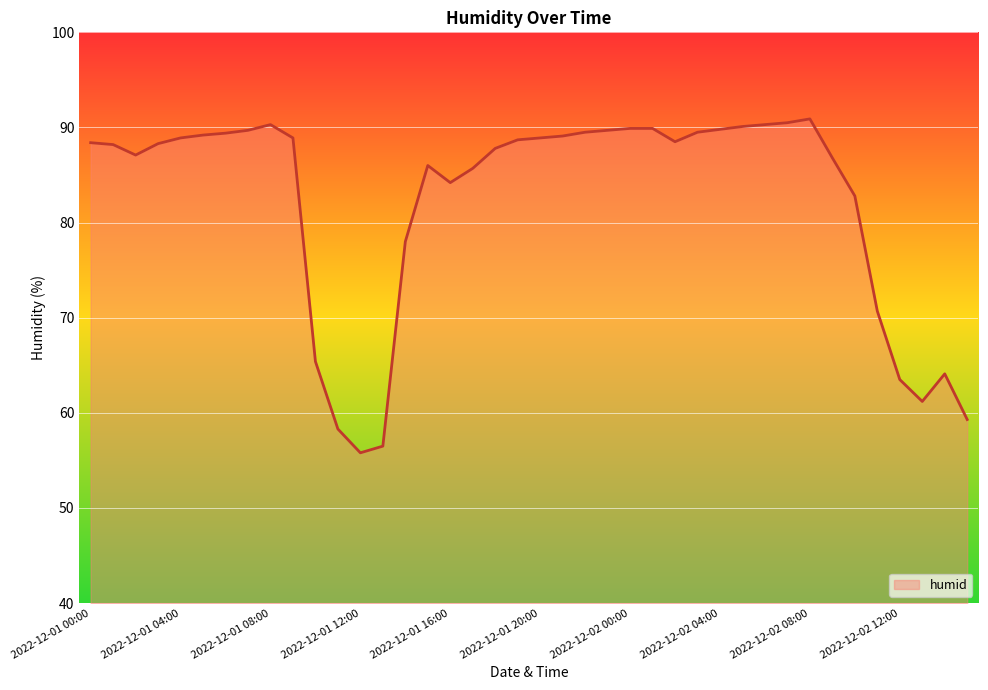

What is the difference between the maximum and minimum values?

35.1